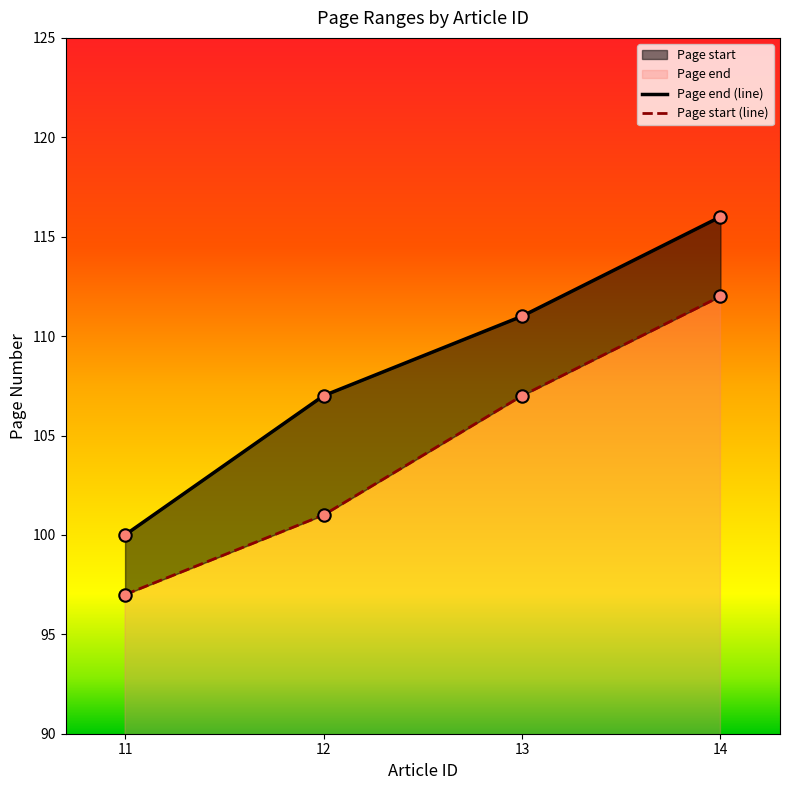

Which series contains the highest Y value?

Page end